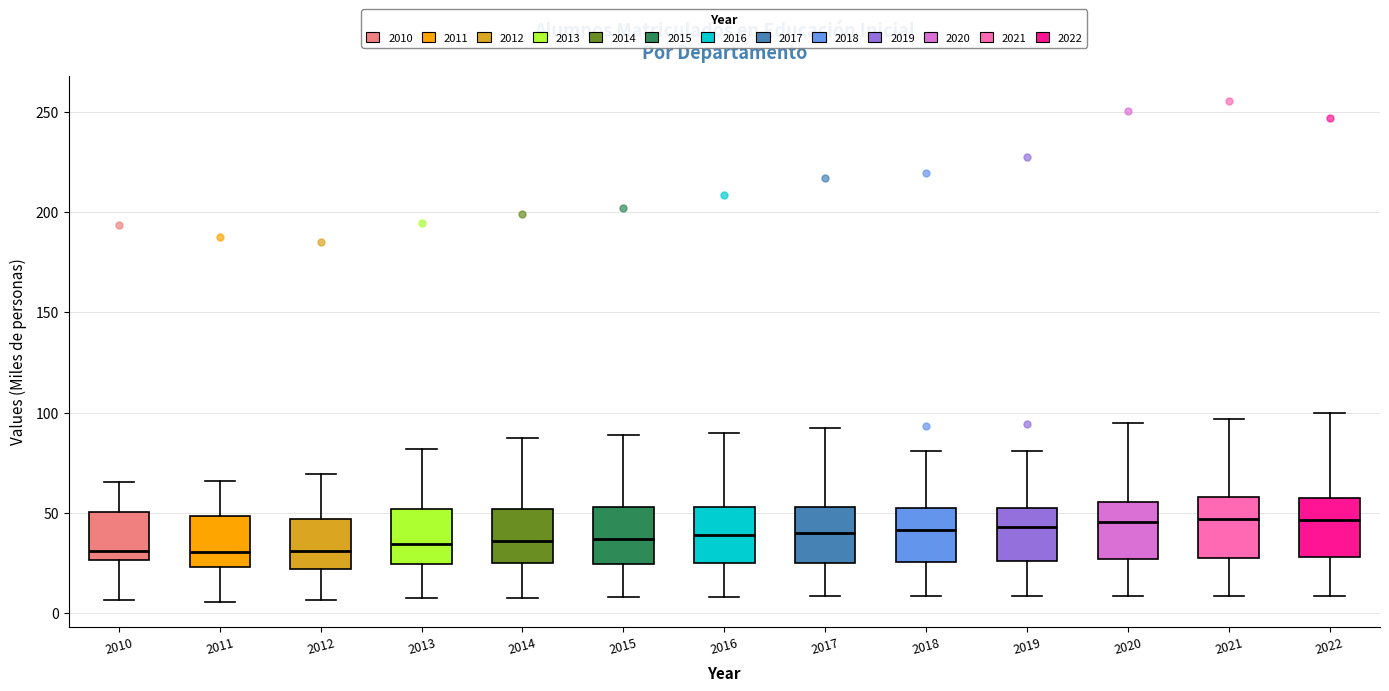

Reading left to right, read every box against the y-axis: the position of its median line, the range the box covers, and the ends of its whiskers. The values are not printed on the chart, so give them approximately, as read against the axis.

2010: median 30, box 25 to 50, whiskers 5 to 65
2011: median 30, box 25 to 50, whiskers 5 to 65
2012: median 30, box 20 to 45, whiskers 5 to 70
2013: median 35, box 25 to 50, whiskers 5 to 80
2014: median 35, box 25 to 50, whiskers 10 to 85
2015: median 35, box 25 to 55, whiskers 10 to 90
2016: median 40, box 25 to 55, whiskers 10 to 90
2017: median 40, box 25 to 55, whiskers 10 to 90
2018: median 40, box 25 to 50, whiskers 10 to 80
2019: median 45, box 25 to 55, whiskers 10 to 80
2020: median 45, box 25 to 55, whiskers 10 to 95
2021: median 45, box 30 to 60, whiskers 10 to 95
2022: median 45, box 30 to 55, whiskers 10 to 100